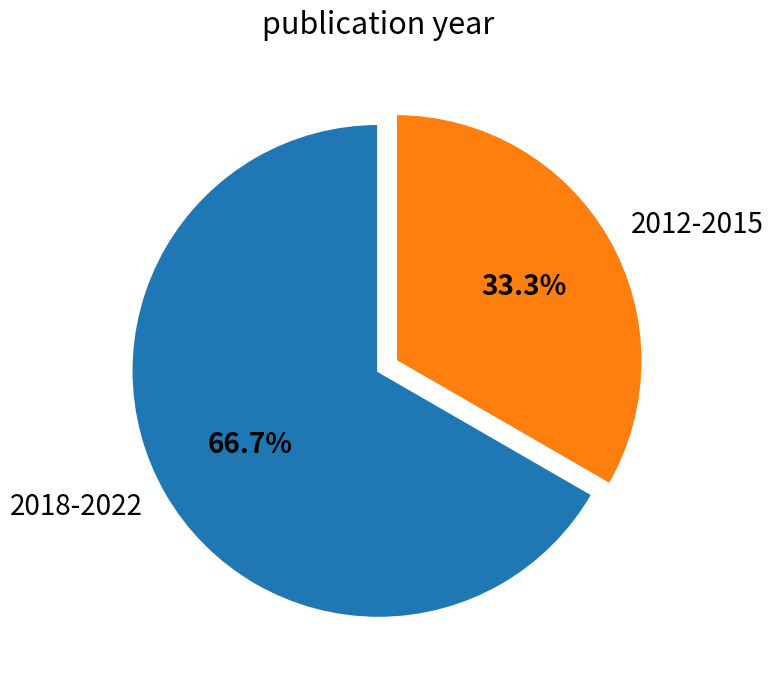

What portion of the pie excludes 2012-2015?

66.7%